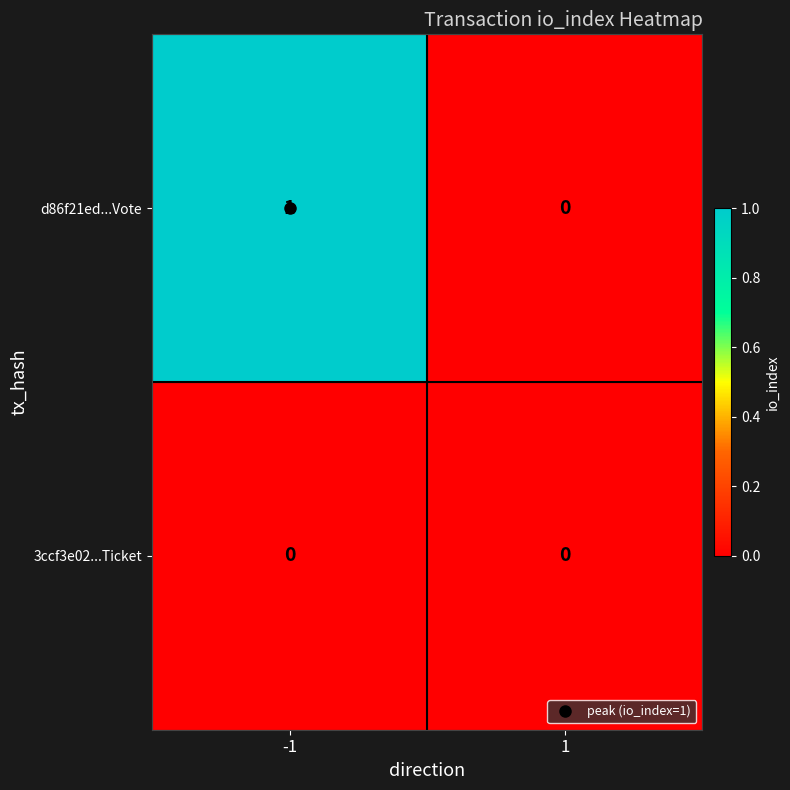

Count the number of data series in this chart.

2